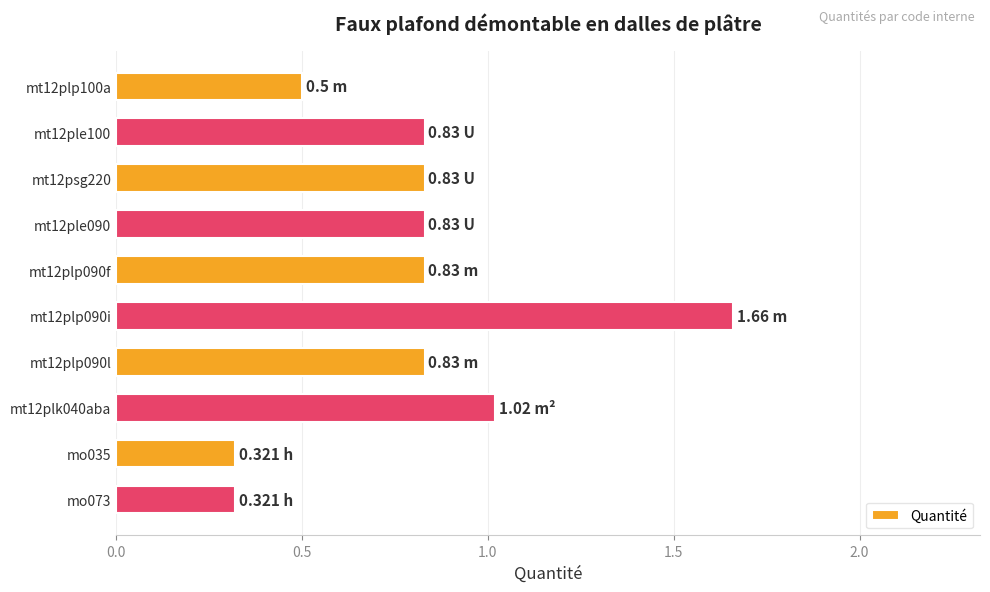

What is the change in value from mt12plp100a to mt12ple090?

+0.3